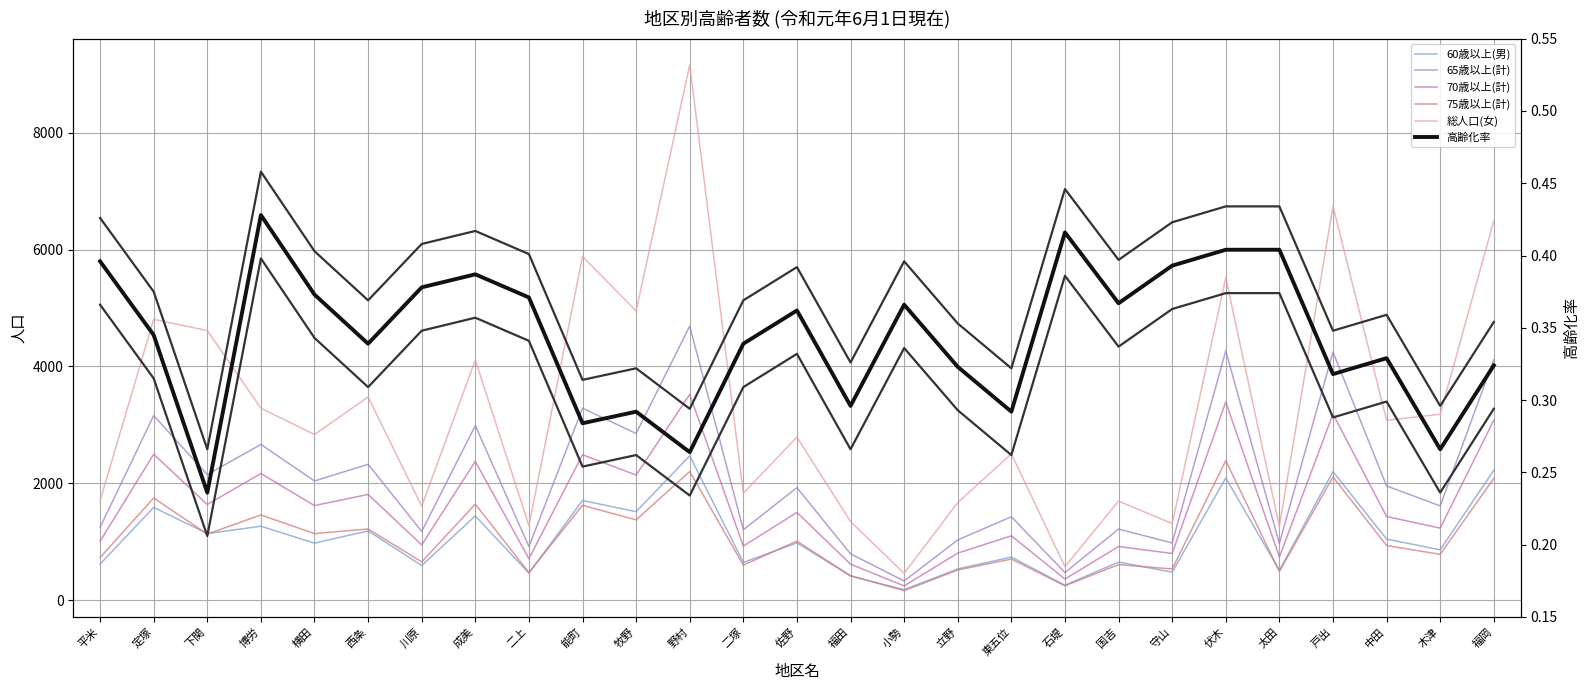

List the series in order of their peak value, lowest first.

高齢化率, 75歳以上(計), 60歳以上(男), 70歳以上(計), 65歳以上(計), 総人口(女)